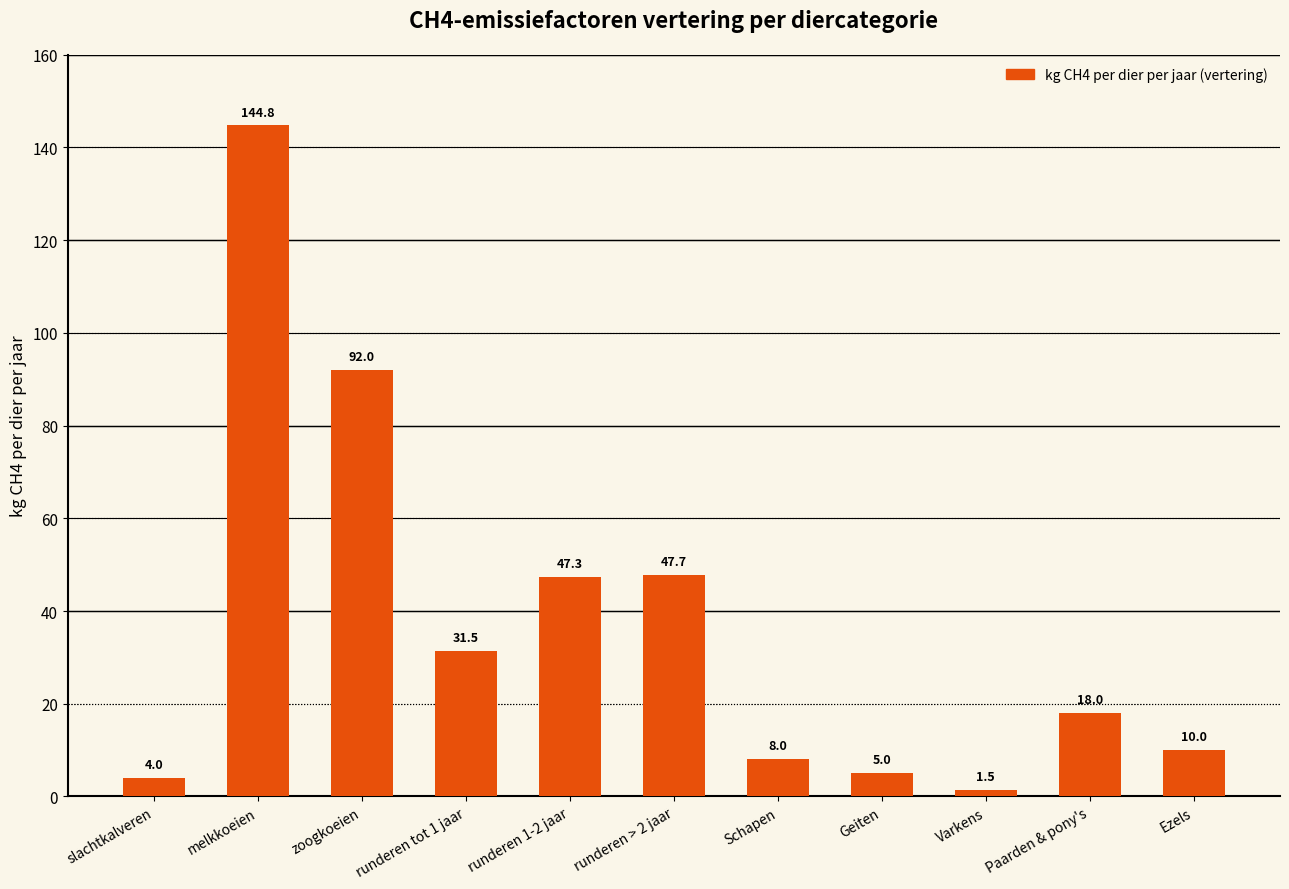

Is it true that the value at runderen 1-2 jaar is 75.5?

False